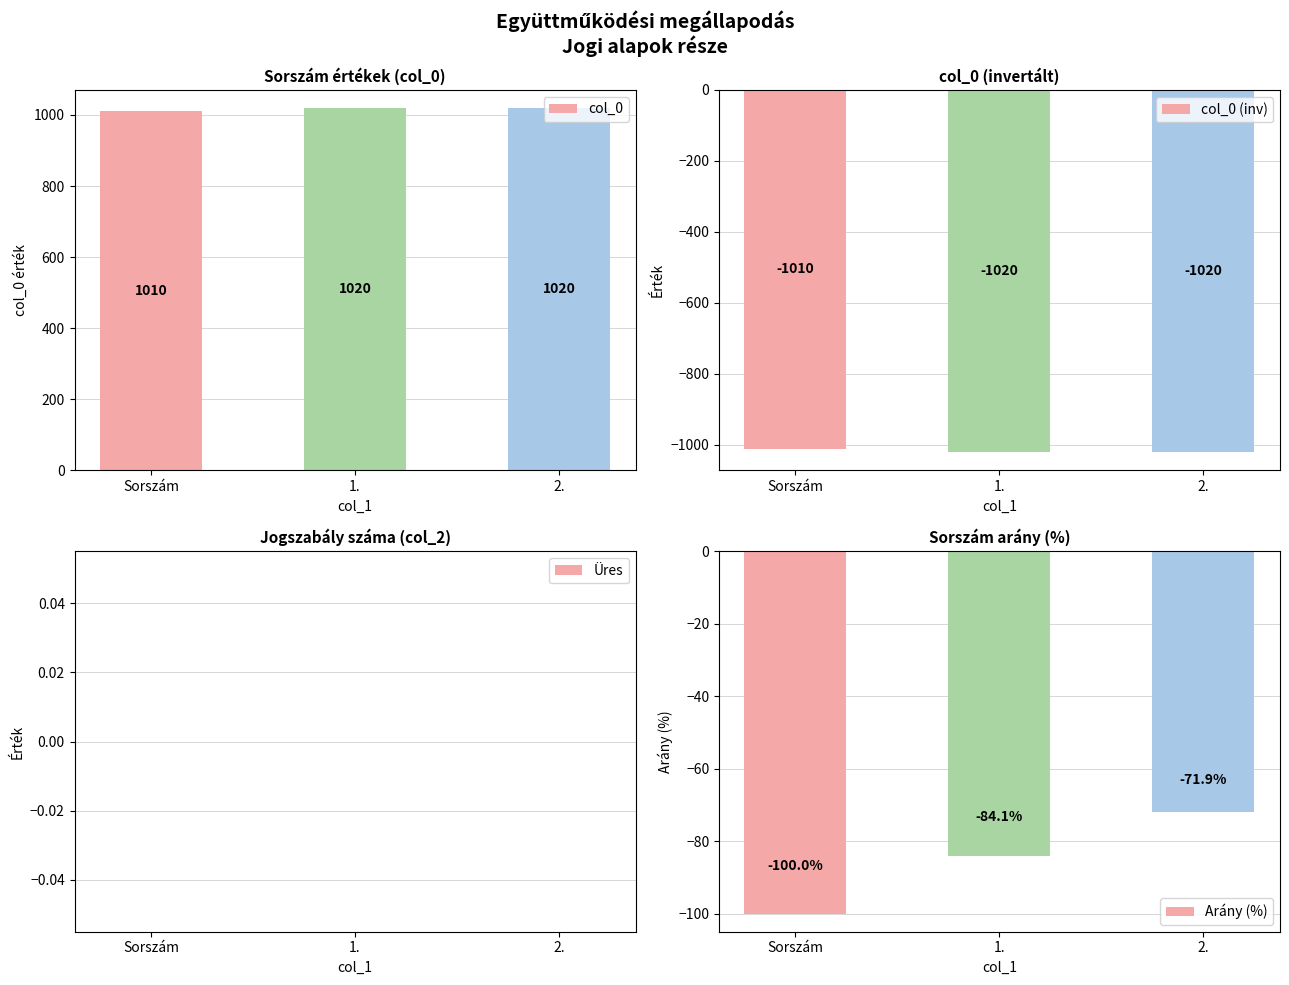

What is the sum of the col_0 (inv) values at 2. and 1.?

-2040